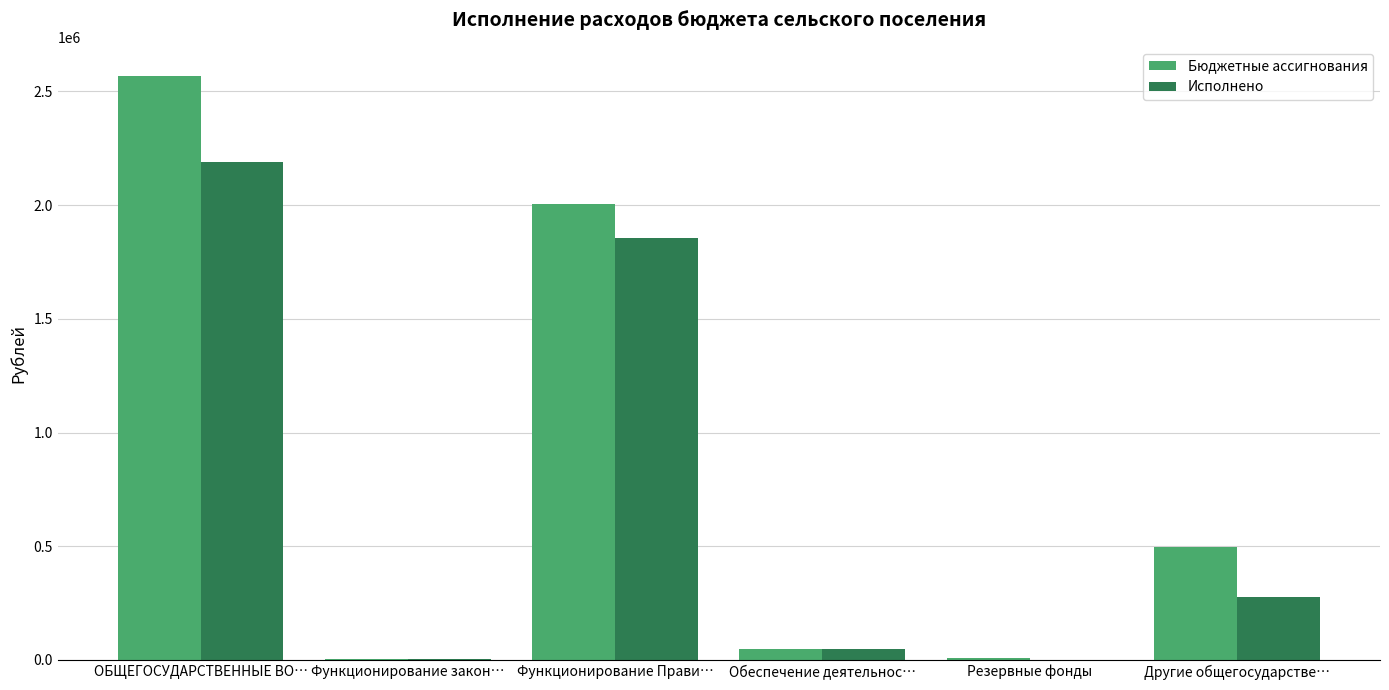

At which category does the chart reach its peak across all series?

ОБЩЕГОСУДАРСТВЕННЫЕ ВО…